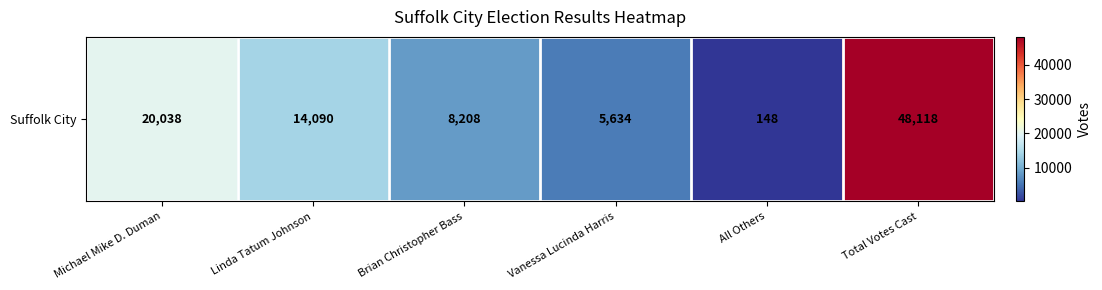

What is the sum of the values at Michael Mike D. Duman and All Others?

20186